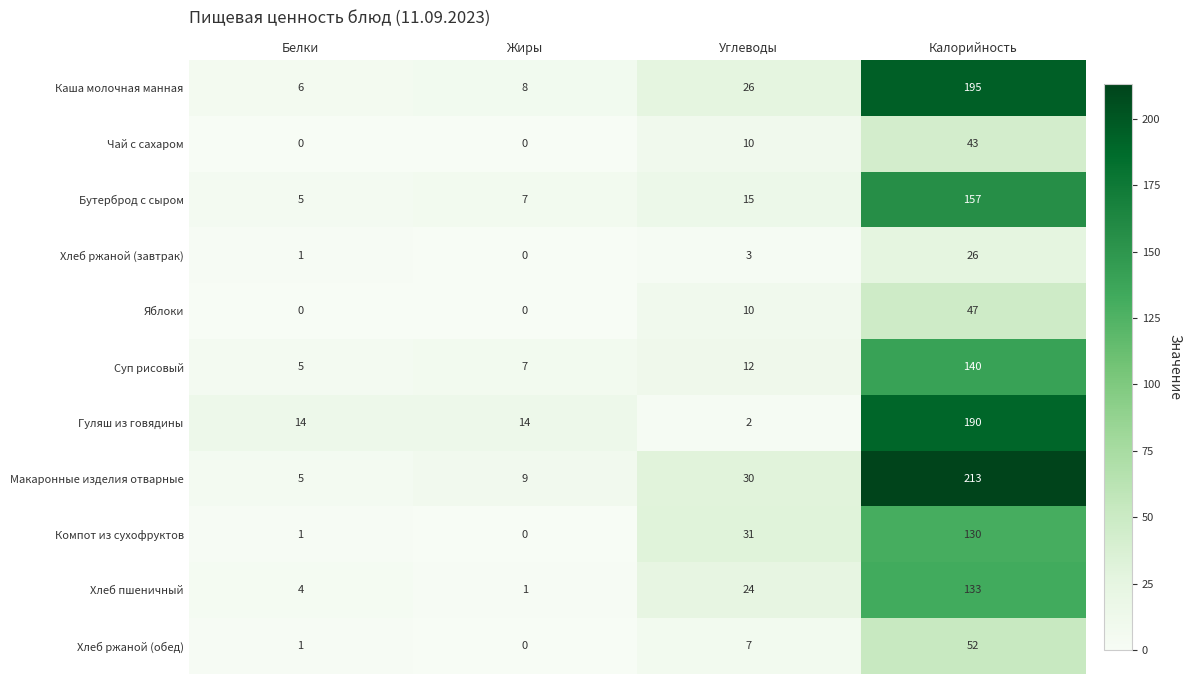

What is the approximate value of Хлеб ржаной (завтрак) at Калорийность?

26